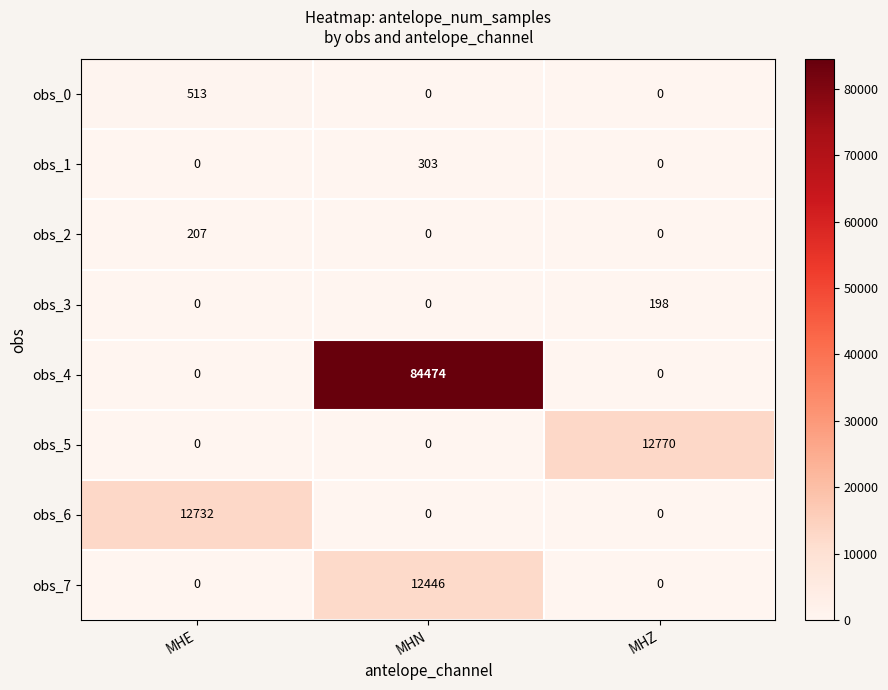

What is the total value across all series at MHE?

13452